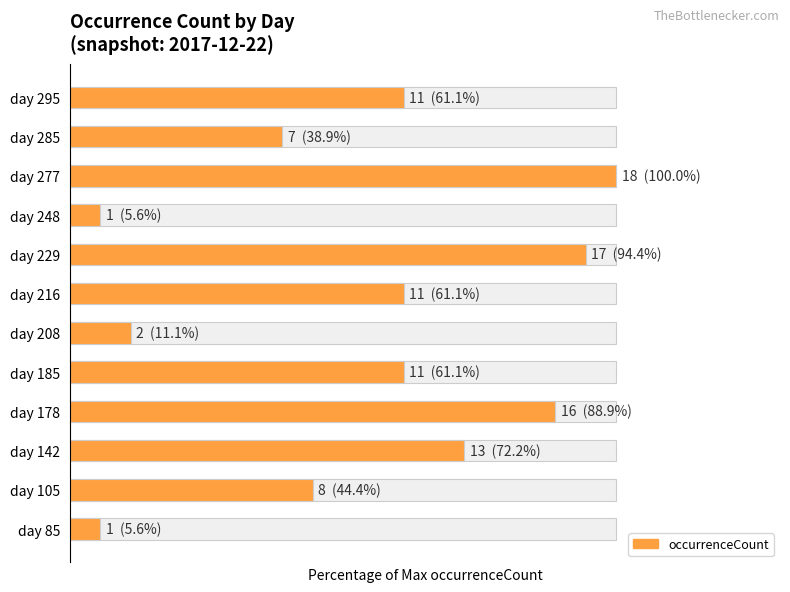

Count the number of values greater than 61.

7